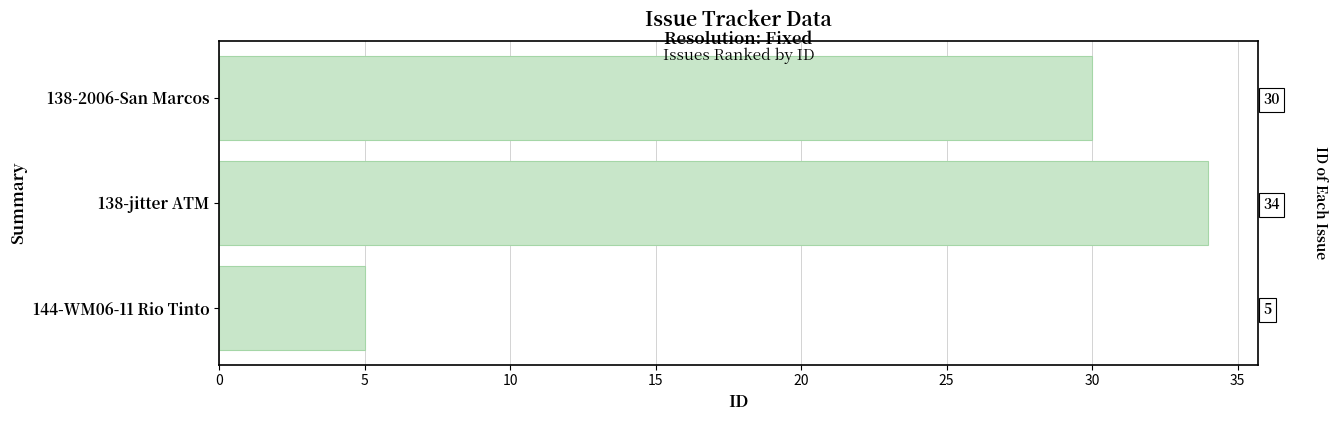

The value at 0 is 8. True or false?

False